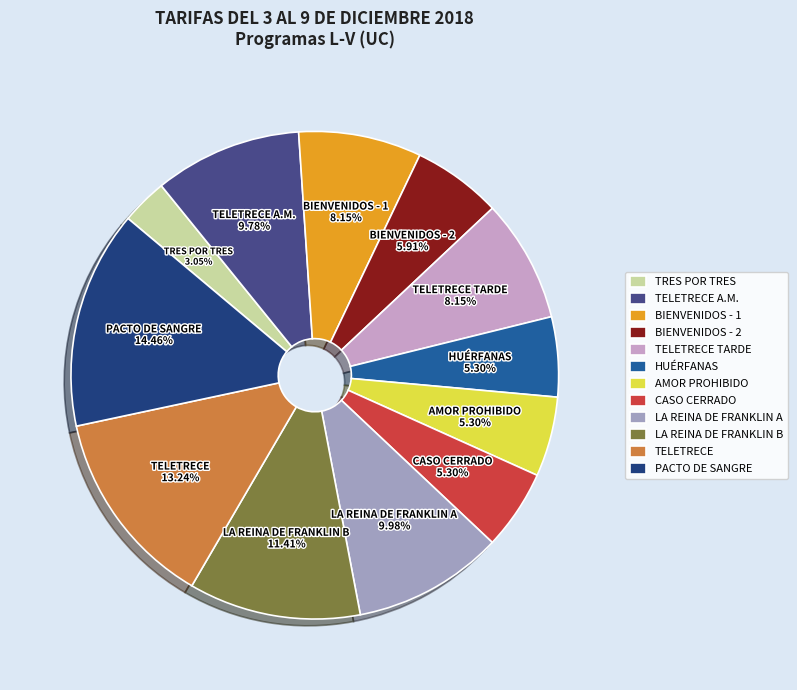

Is PACTO DE SANGRE the majority of the pie?

No